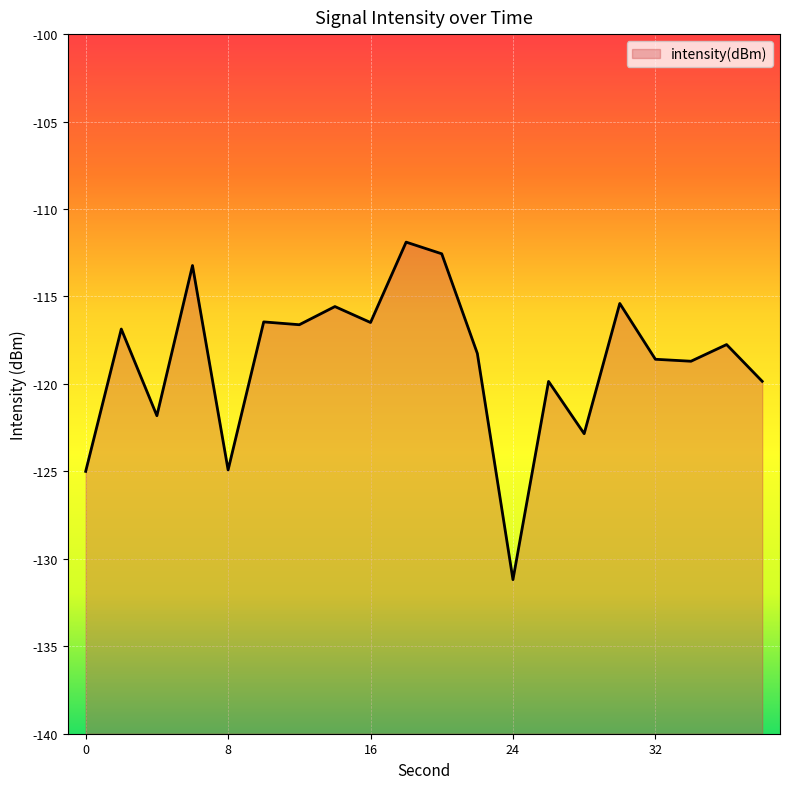

Does the chart display data point markers on the line(s)?

No